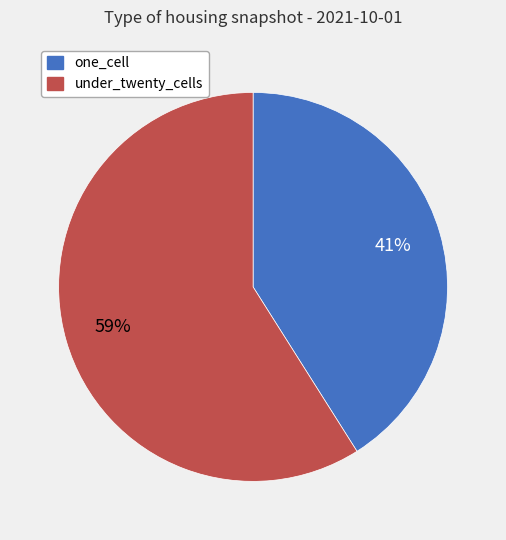

To the nearest percent, what is the difference between the largest and smallest slice percentages?

18%